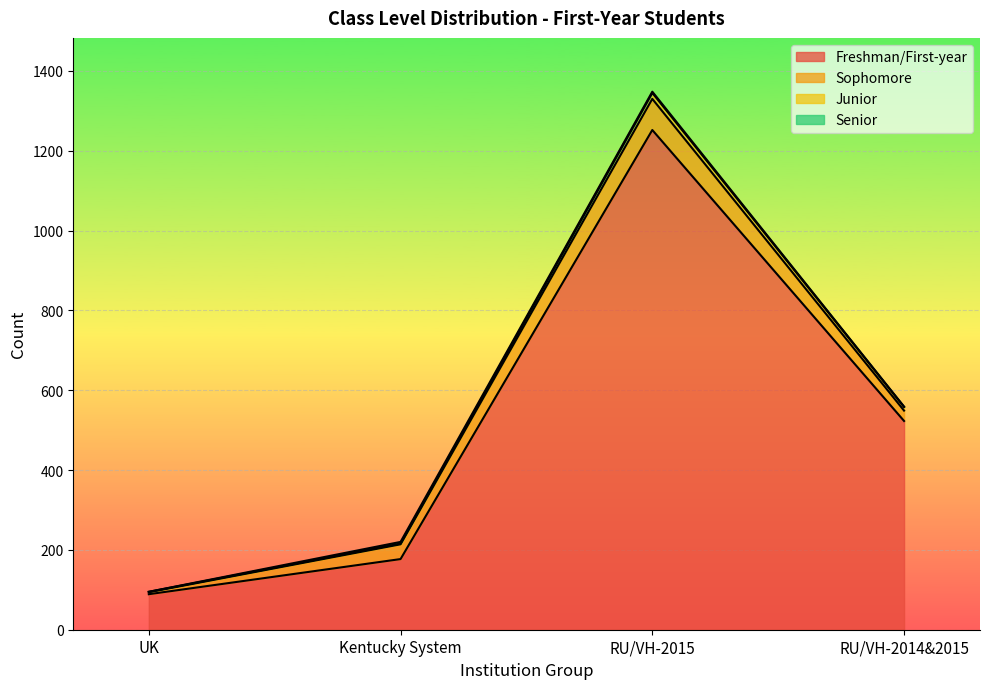

Count the number of data series in this chart.

4